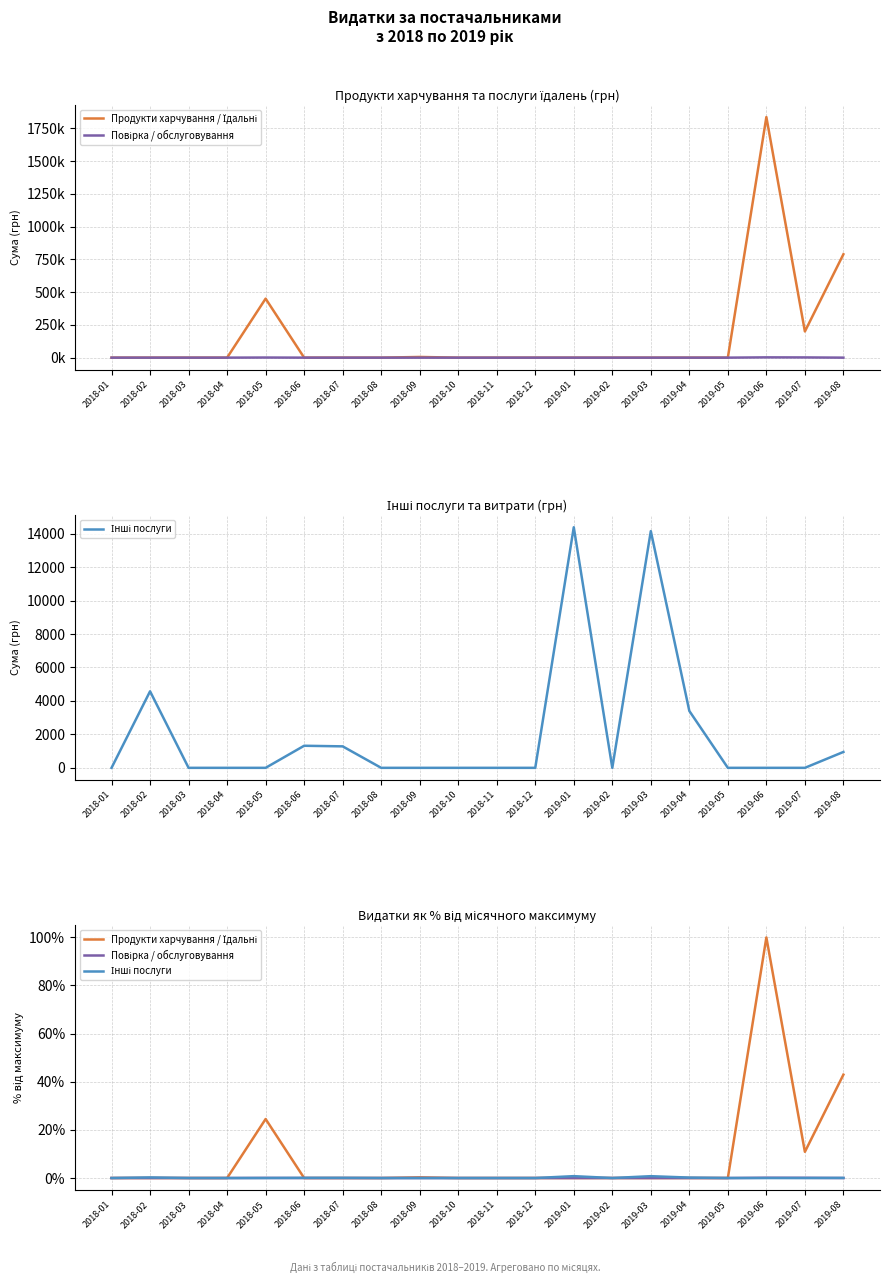

Which series has the largest total across all categories?

Продукти харчування / Їдальні